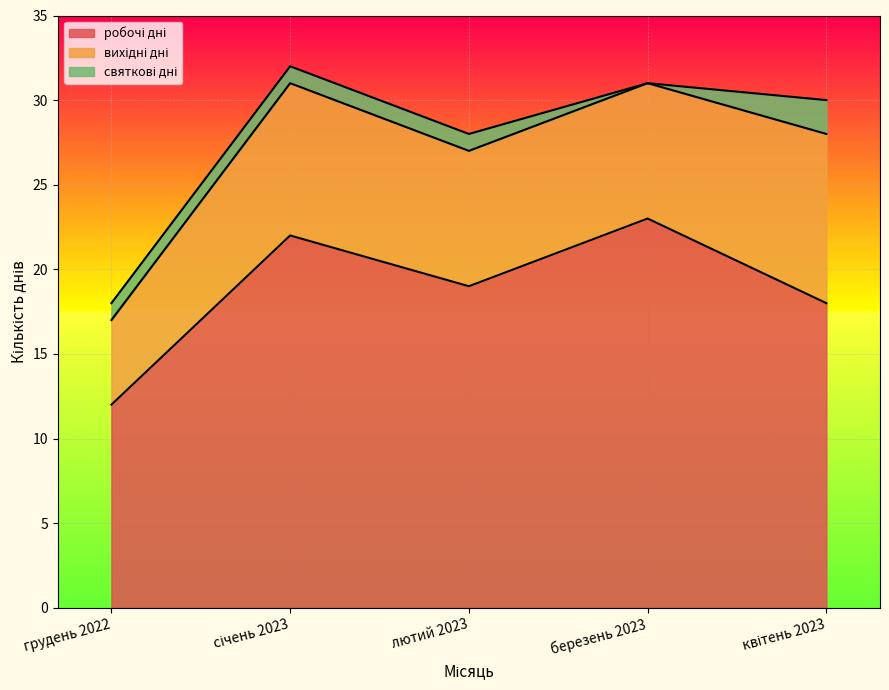

True or false: вихідні дні and святкові дні cross at least once.

False